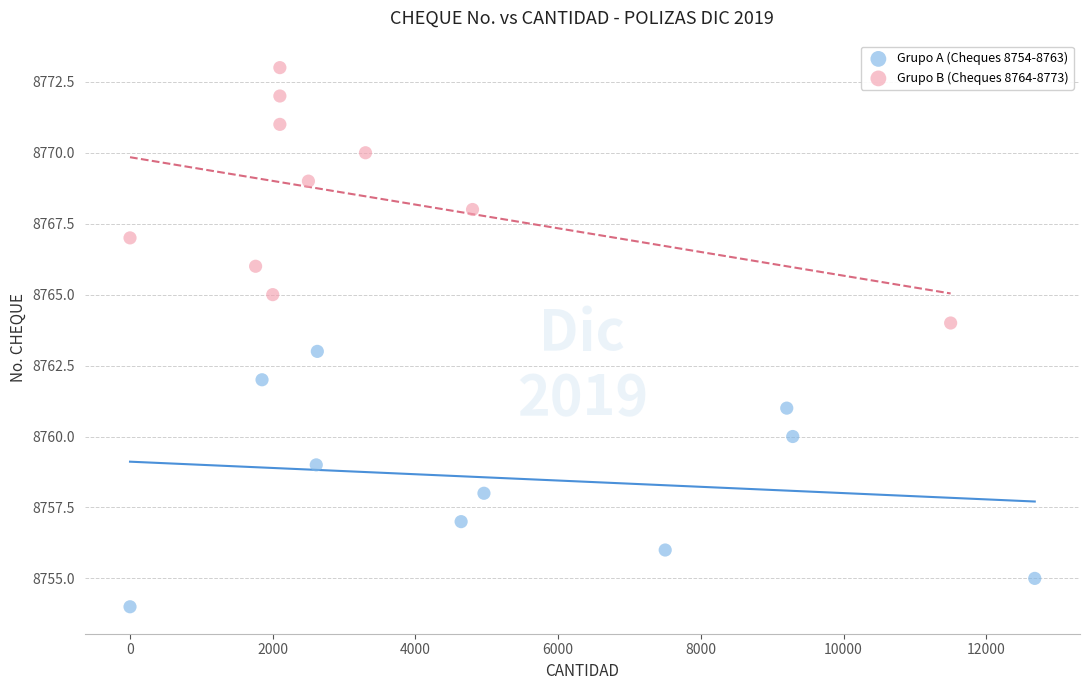

Which series reaches the minimum Y coordinate?

Grupo A (Cheques 8754-8763)